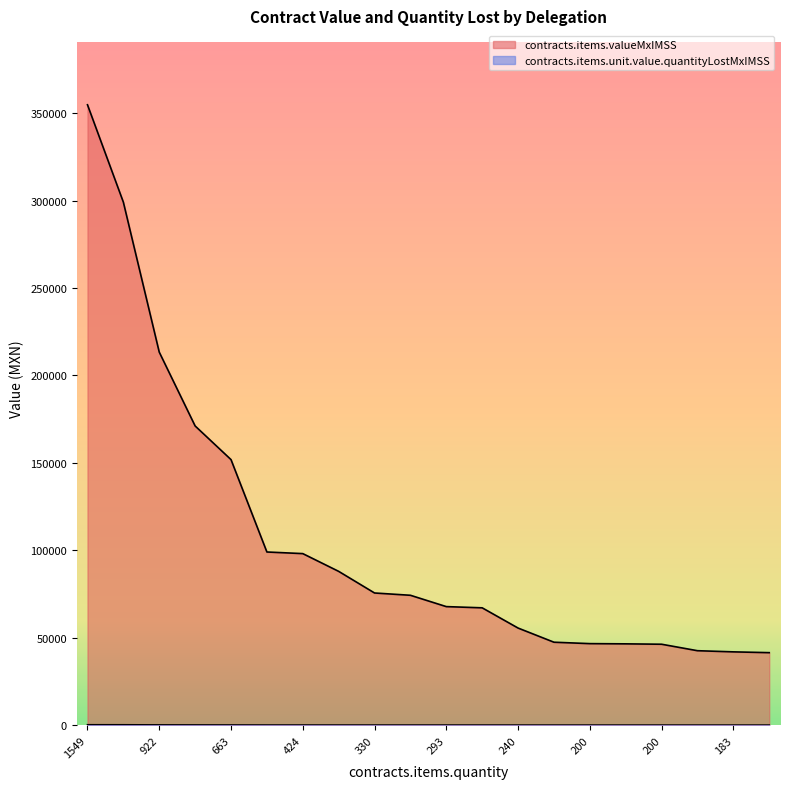

True or false: contracts.items.unit.value.quantityLostMxIMSS has more than 1 interior local peaks.

True